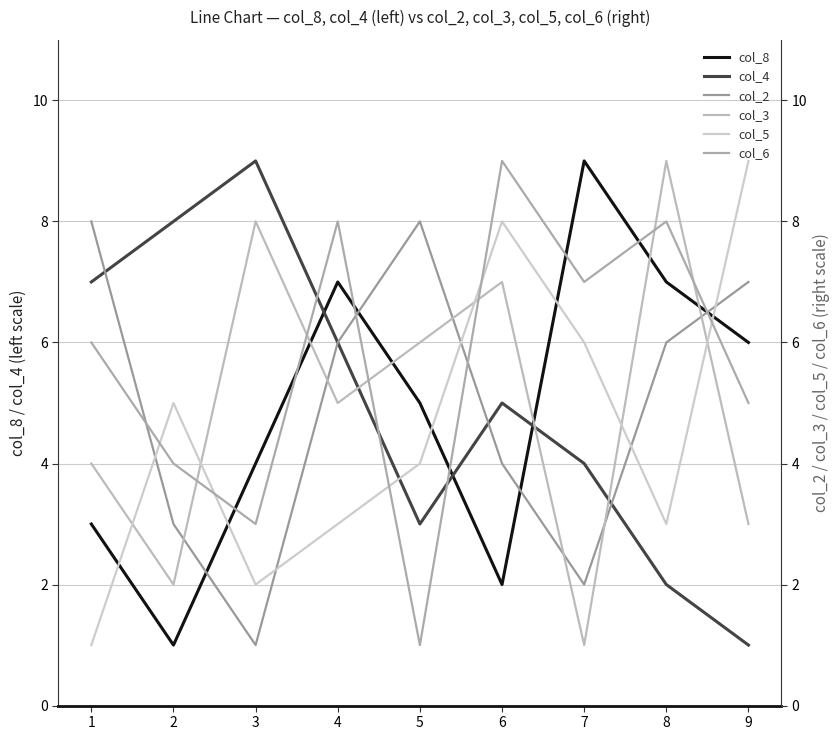

True or false: col_2 and col_5 intersect in this chart.

True